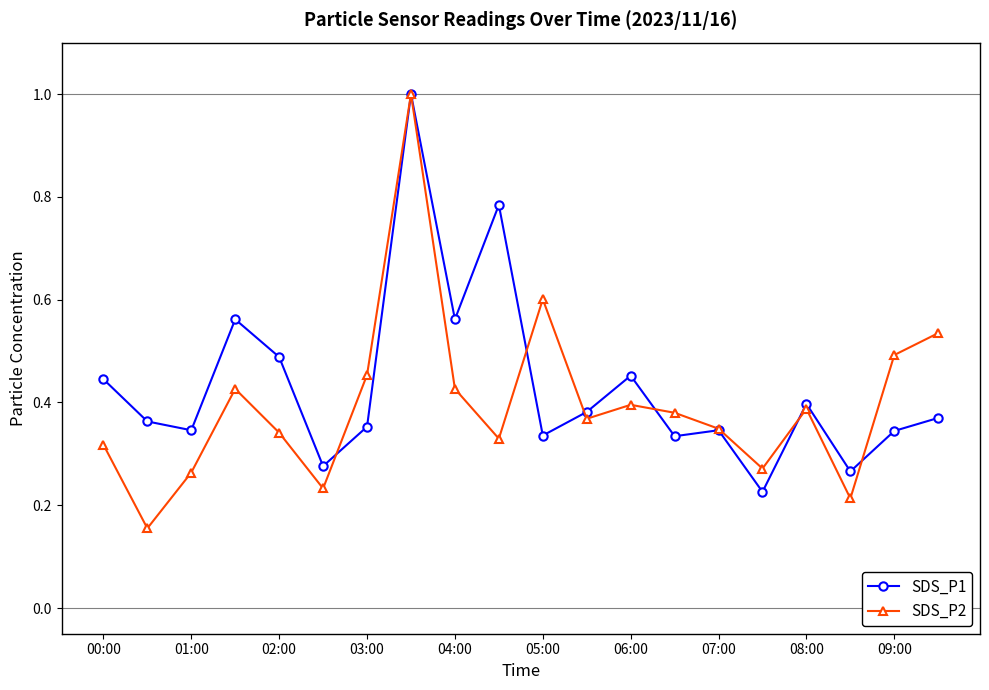

How many interior local peaks does the SDS_P2 series have?

5